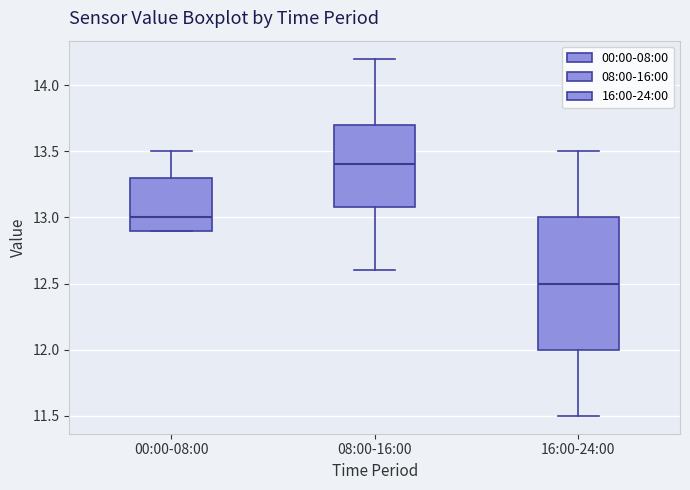

Which box is the tallest, from its lower edge to its upper edge?

16:00-24:00